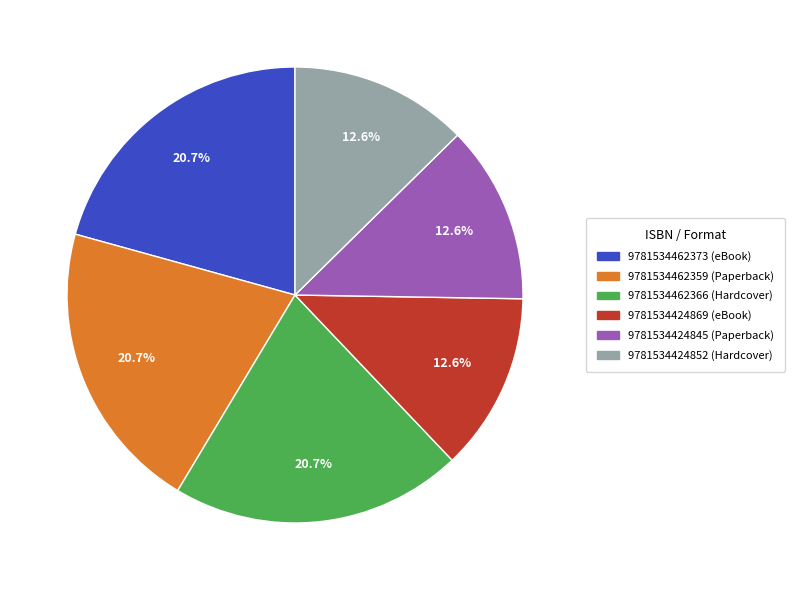

What portion of the pie excludes 9781534462366 (Hardcover)?

79.3%